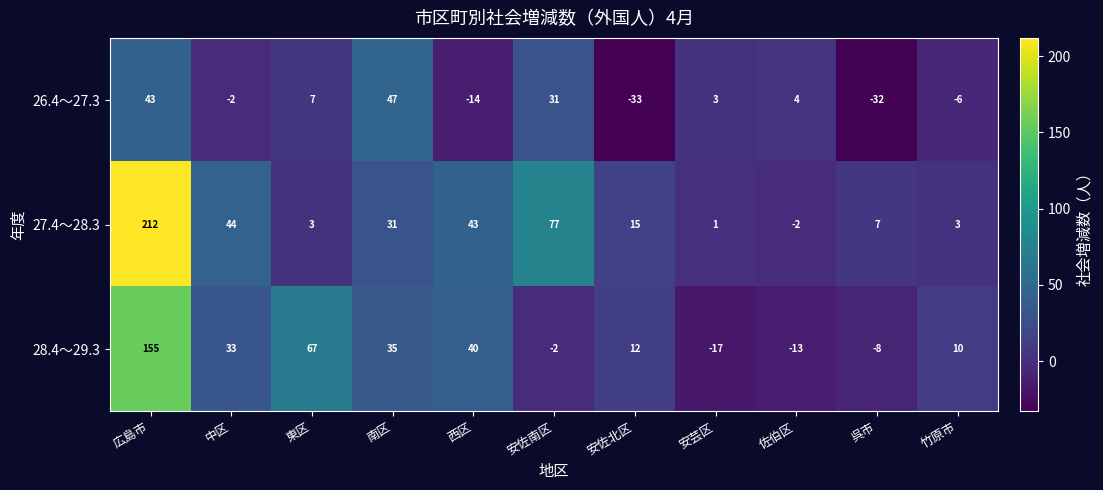

What is the average value of the 28.4～29.3 series?

28